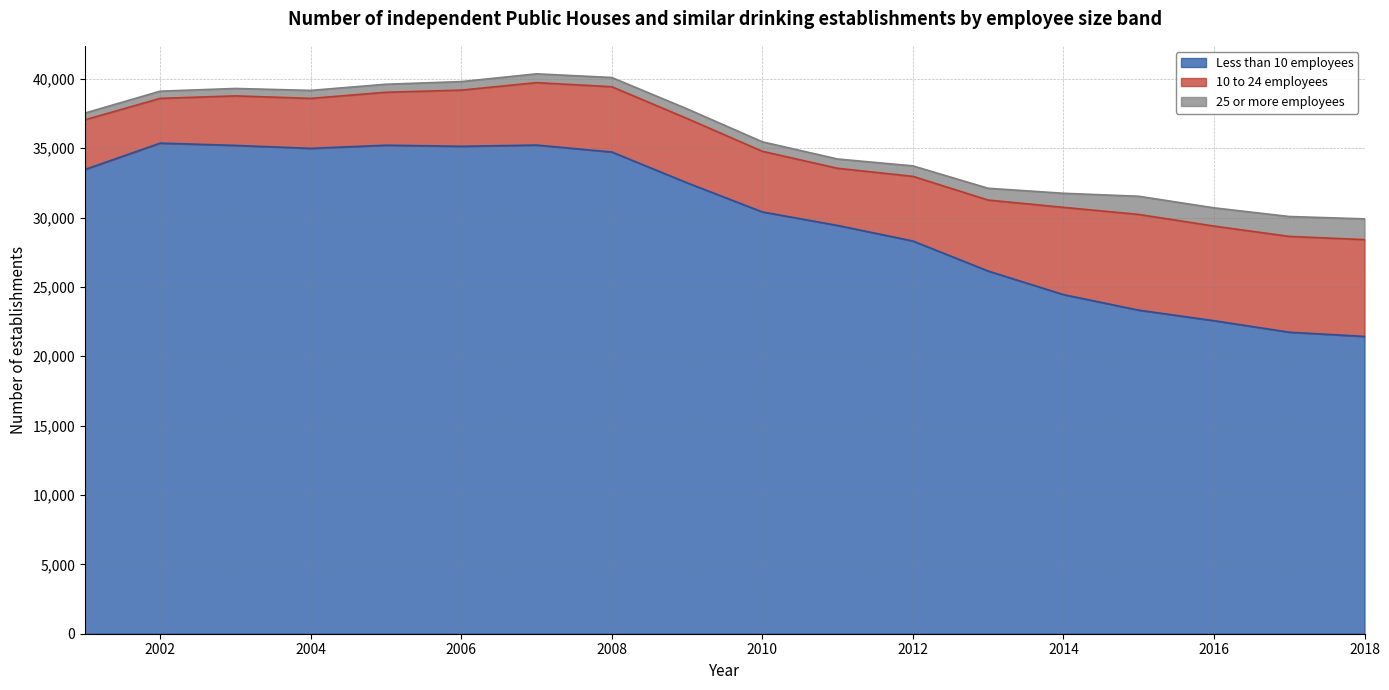

What is the difference between the maximum and minimum values in the 10 to 24 employees series?

3755